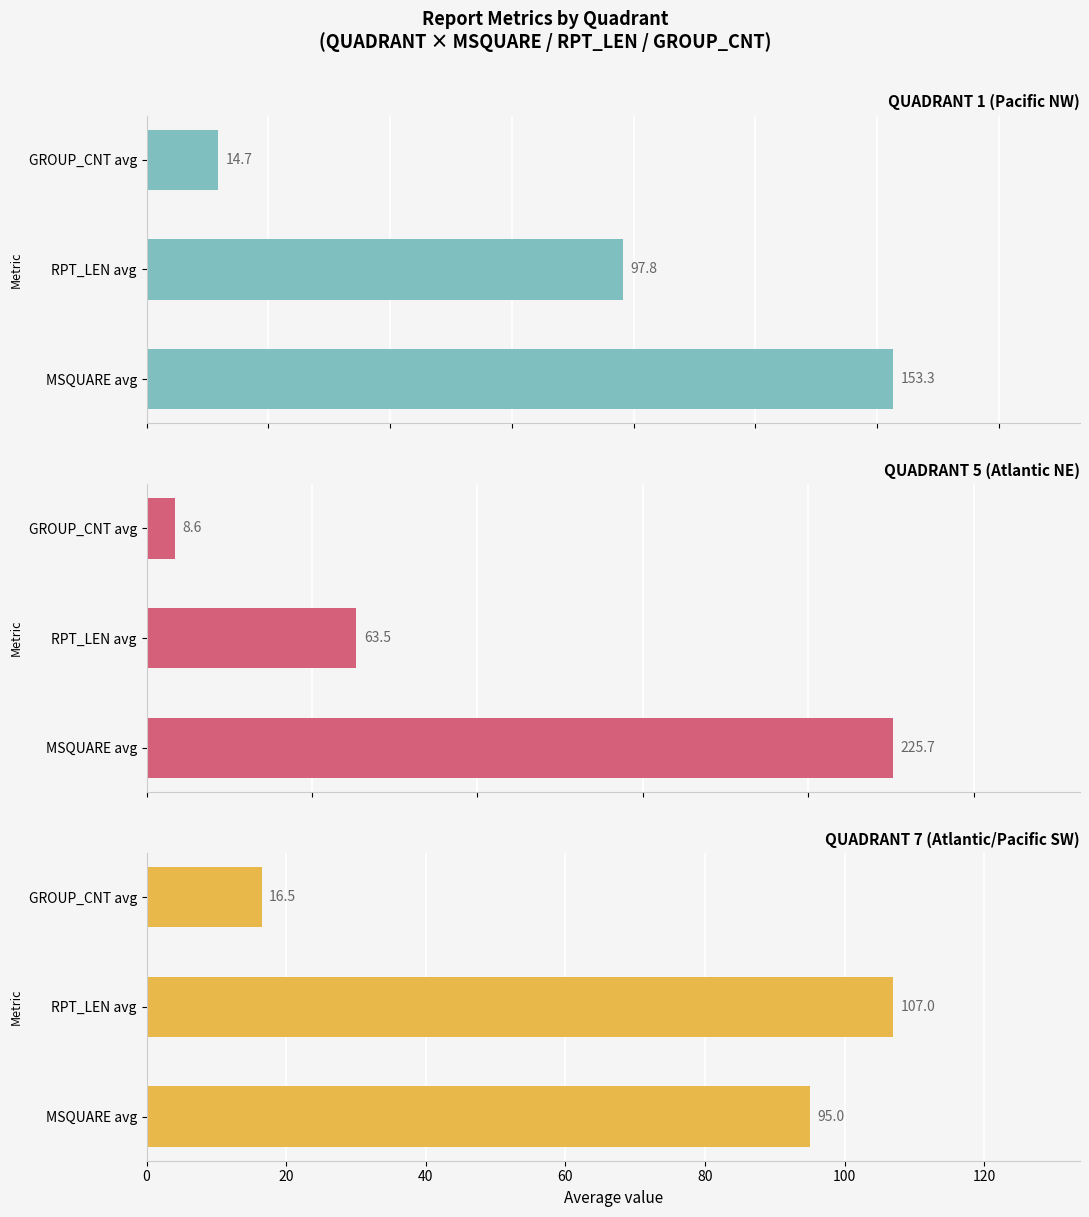

What is the sum of all QUADRANT 1 (Pacific NW) values?

265.8